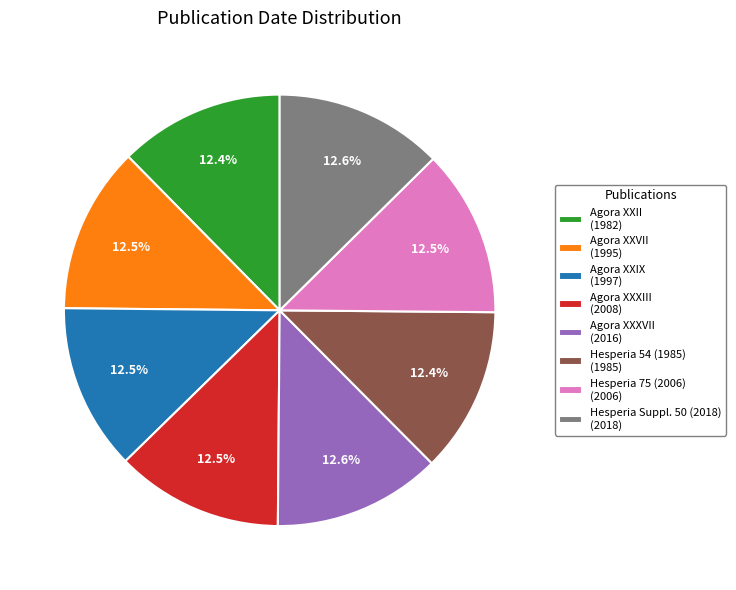

What is the ratio of the value at Hesperia 75 (2006) (2006) to the value at Agora XXVII (1995)?

1.0